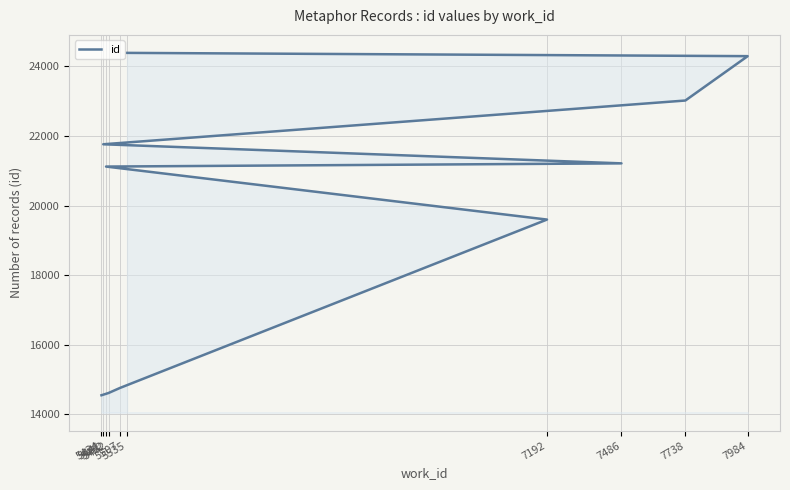

What is the value of the 6th point from the left?

21212